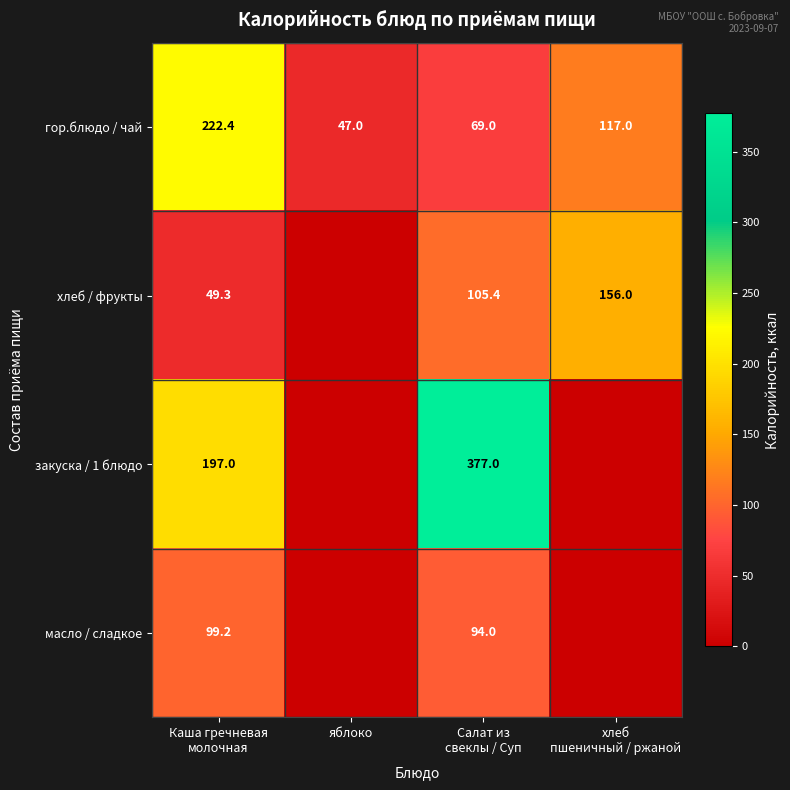

What is the lowest value of the гор.блюдо / чай series?

47.0